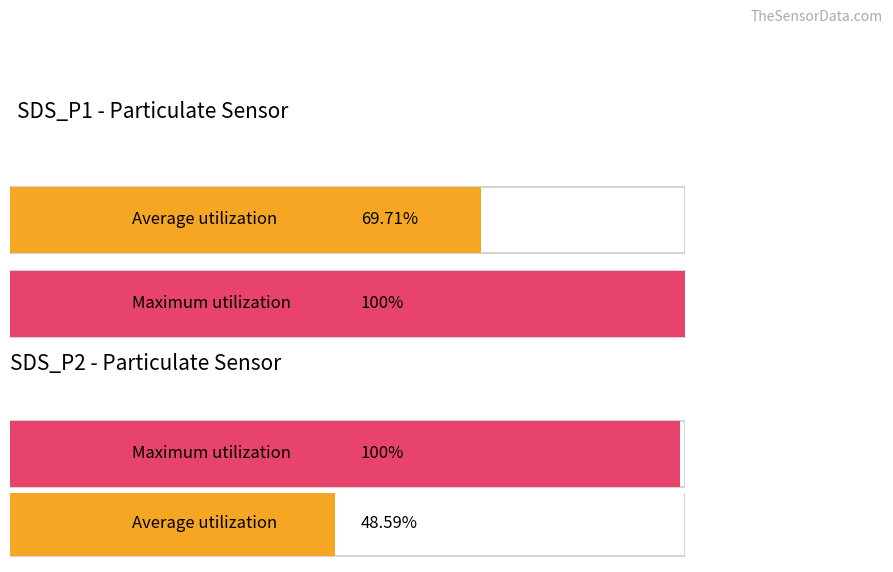

True or false: Maximum utilization has a value of 15.2 at SDS_P2.

False